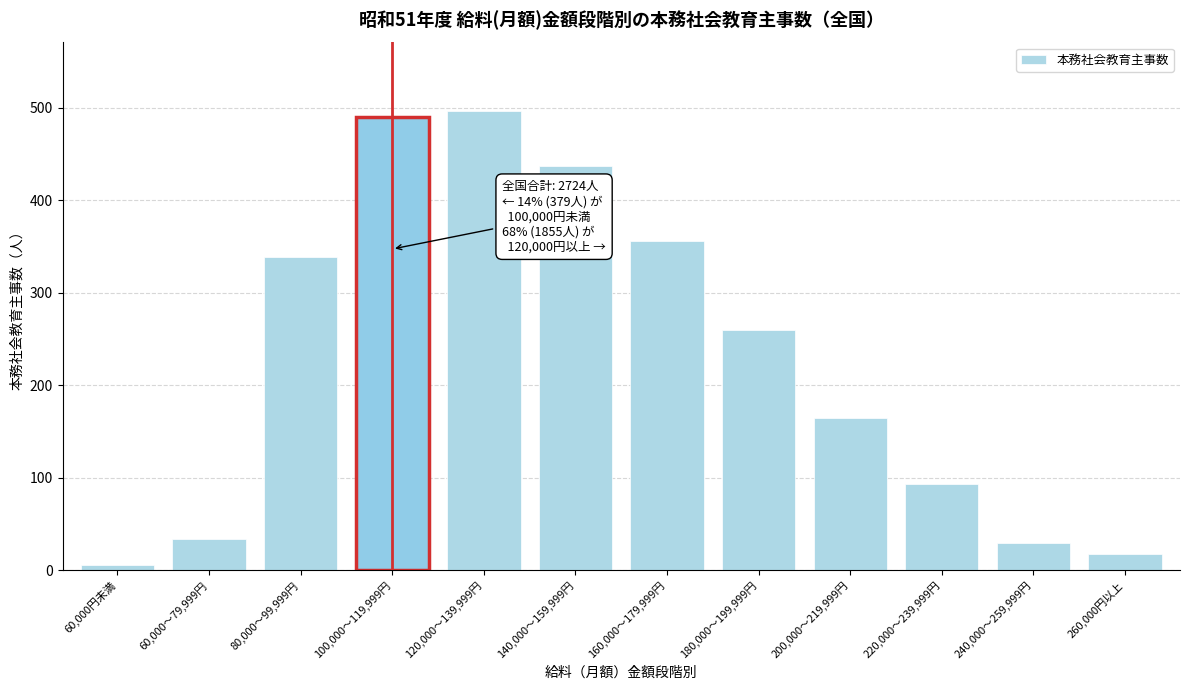

Reading right to left, what are all the values shown in this chart?

18	30	93	165	260	356	437	496	490	339	34	6